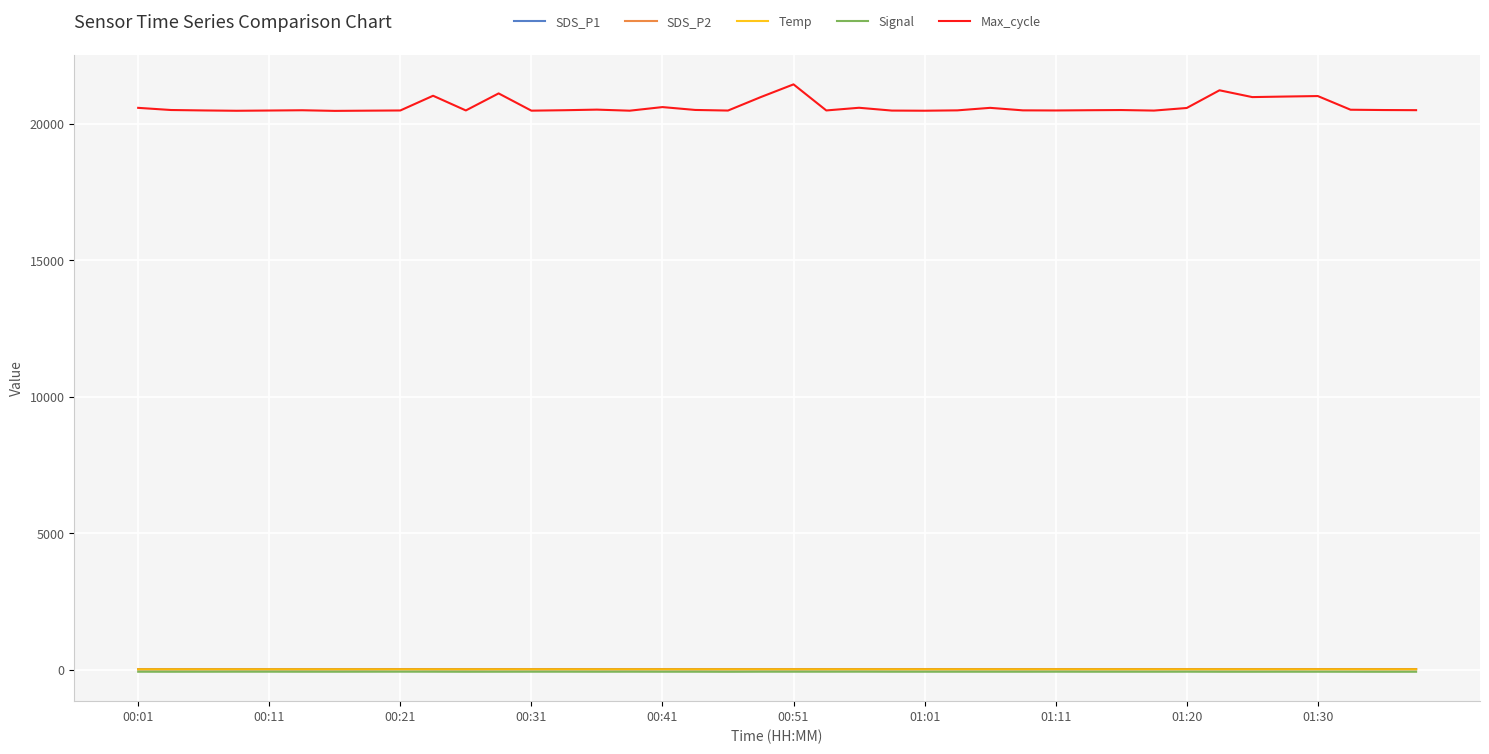

True or false: Max_cycle and Temp cross at least once.

False